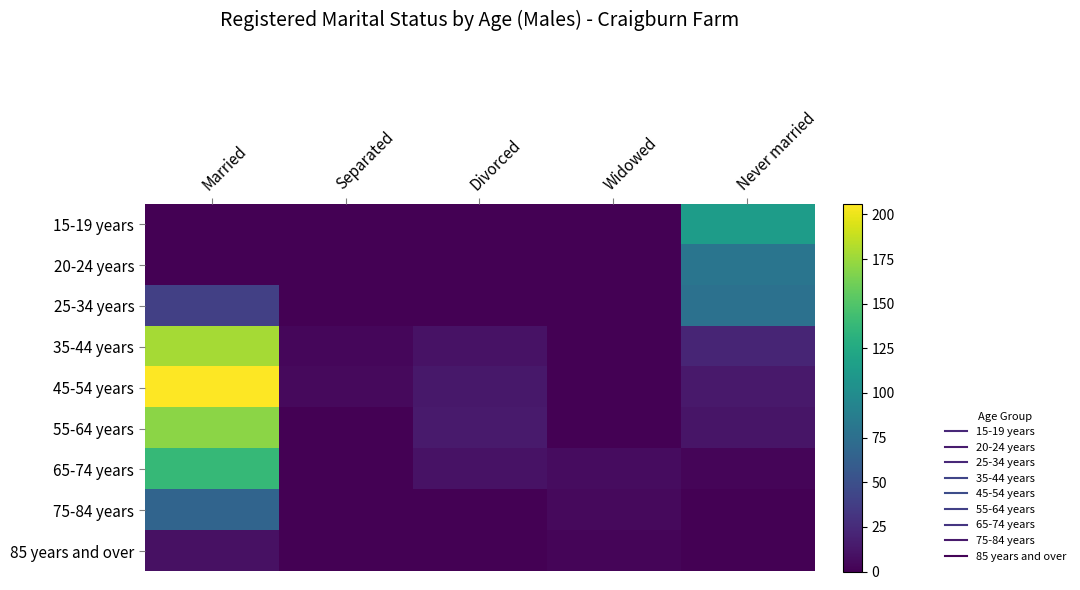

At how many categories does at least one series exceed 95?

2